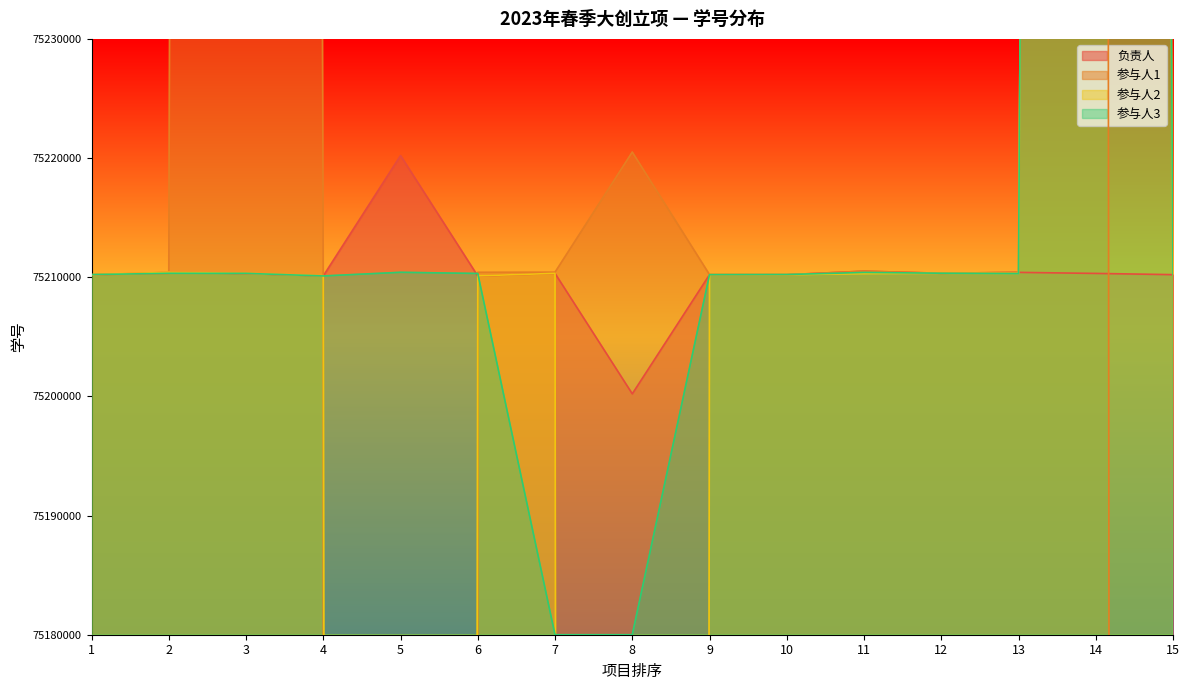

At which category does 参与人2 reach its first local peak?

2